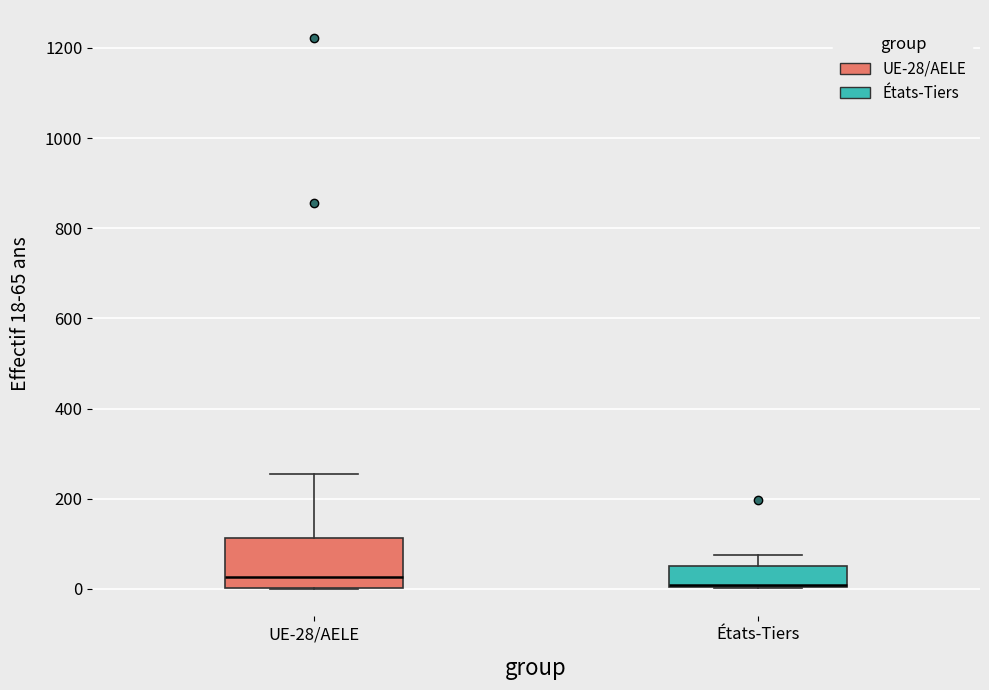

Reading left to right, read every box against the y-axis: the position of its median line, the range the box covers, and the ends of its whiskers. The values are not printed on the chart, so give them approximately, as read against the axis.

UE-28/AELE: median 20, box 0 to 120, whiskers 0 to 260
États-Tiers: median 0 (drawn on the box's lower edge), box 0 to 60, whiskers 0 to 80